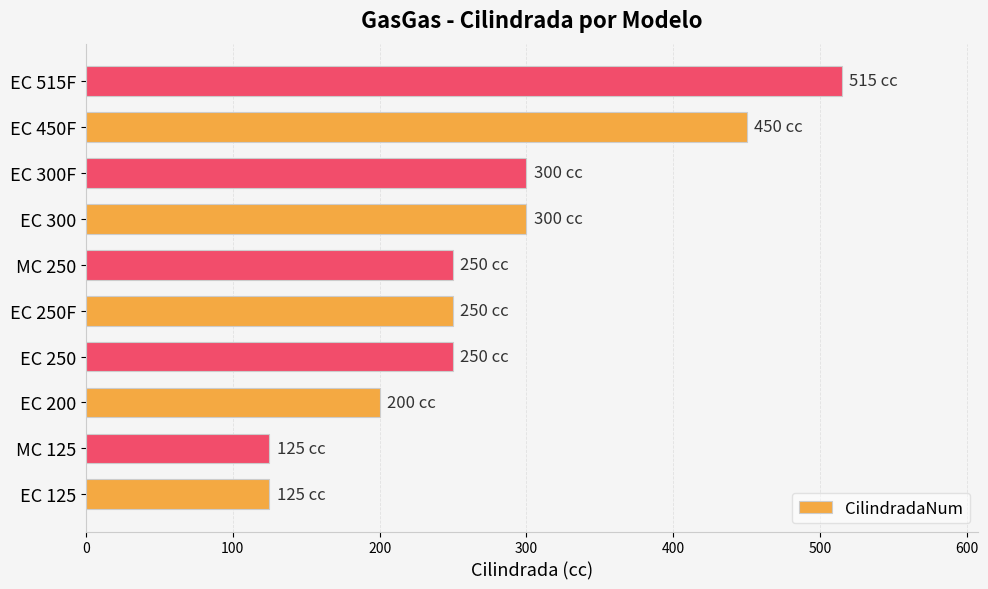

What is the greatest value displayed?

515